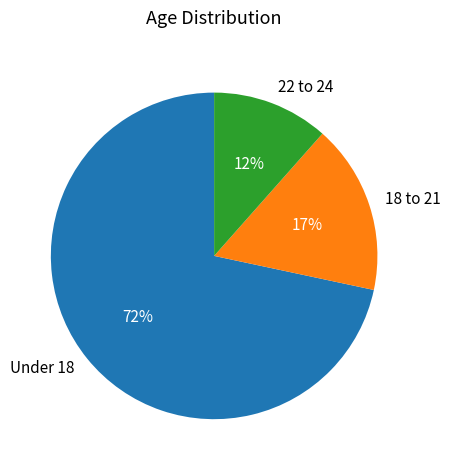

To the nearest percent, what portion does 22 to 24 represent?

12%